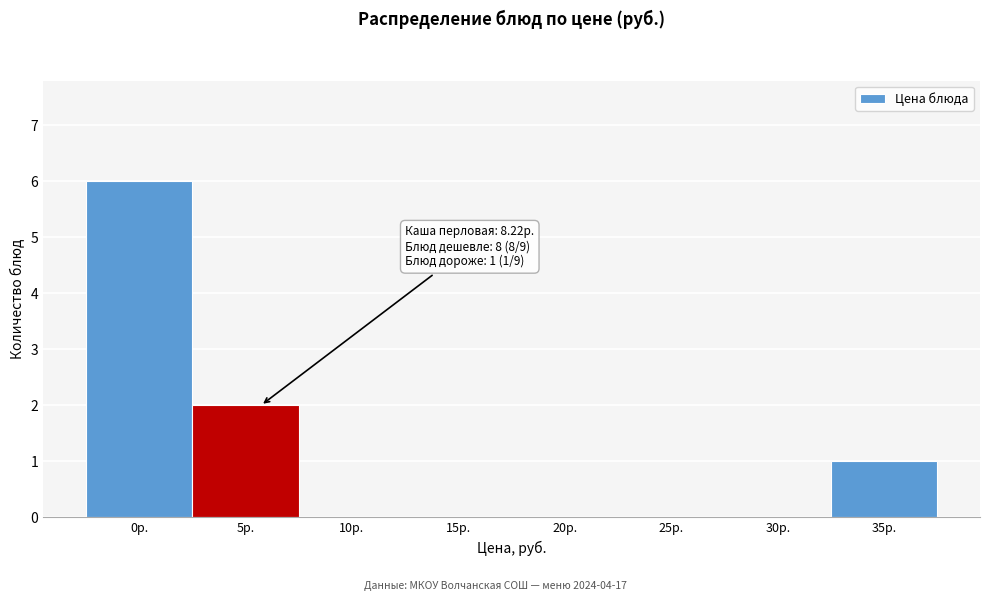

Reading left to right, list all the values displayed in this chart.

0р.=6	5р.=2	10р.=0	15р.=0	20р.=0	25р.=0	30р.=0	35р.=1